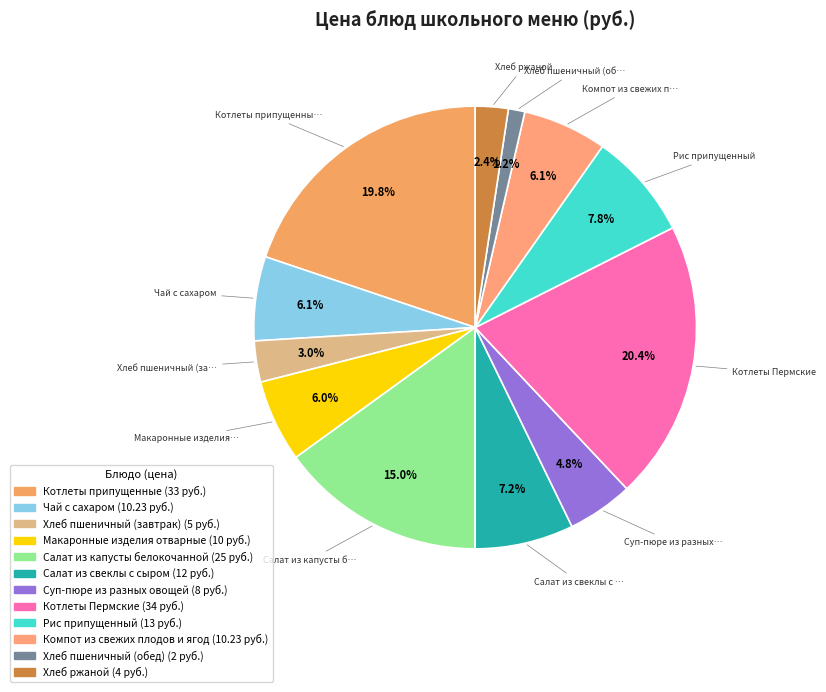

To the nearest percent, what is the average slice percentage?

8%